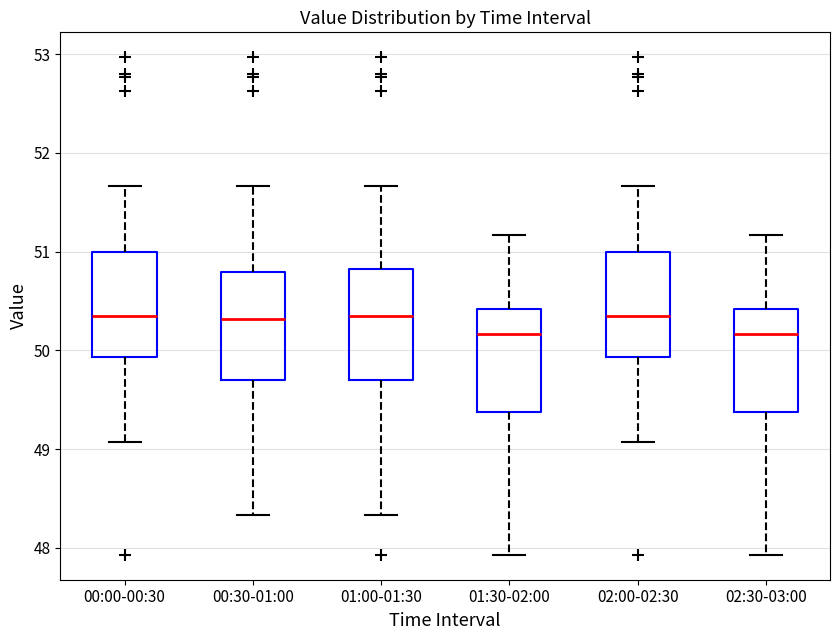

Reading left to right, transcribe this box plot: for each box, give where its median line is, the range the box spans, and where its two whiskers end, as read against the y-axis. The values are not printed on the chart, so give them approximately, as read against the axis.

00:00-00:30: median 50.4, box 49.9 to 51.0, whiskers 49.1 to 51.7
00:30-01:00: median 50.3, box 49.7 to 50.8, whiskers 48.3 to 51.7
01:00-01:30: median 50.4, box 49.7 to 50.8, whiskers 48.3 to 51.7
01:30-02:00: median 50.2, box 49.4 to 50.4, whiskers 47.9 to 51.2
02:00-02:30: median 50.4, box 49.9 to 51.0, whiskers 49.1 to 51.7
02:30-03:00: median 50.2, box 49.4 to 50.4, whiskers 47.9 to 51.2